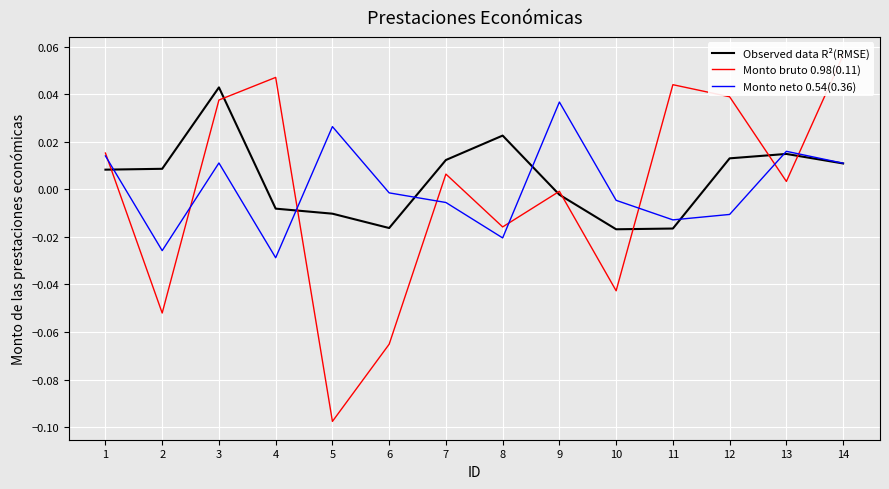

At how many categories does at least one series exceed 0?

12